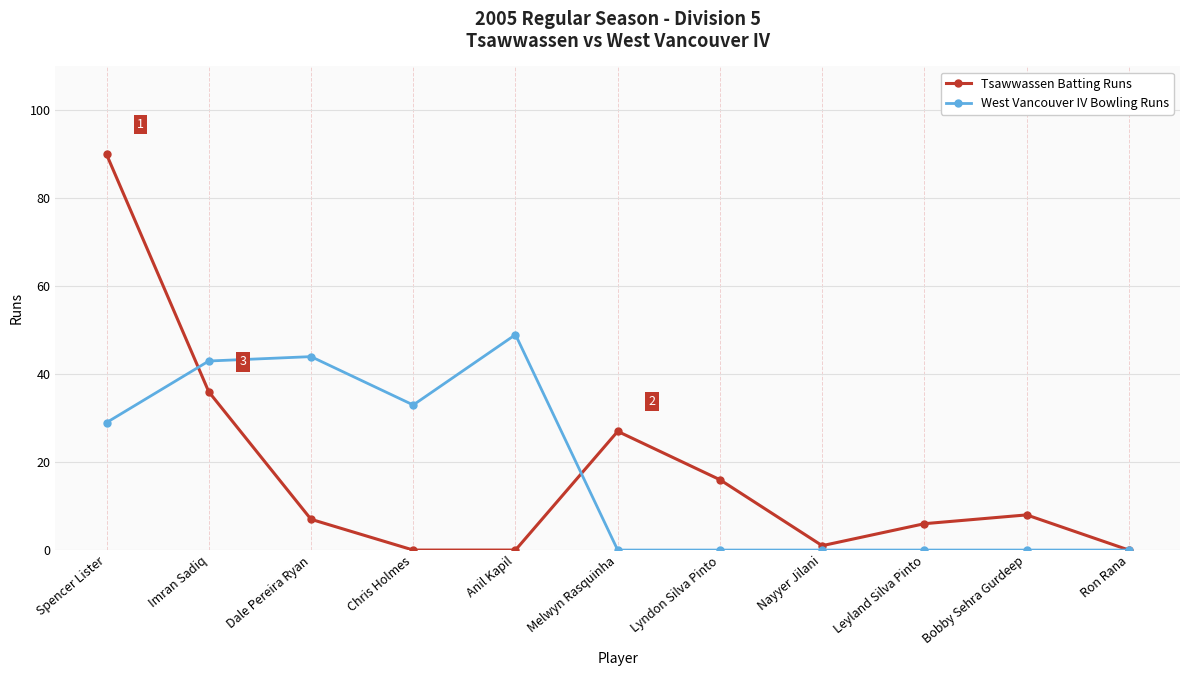

What is the maximum value shown in the chart?

90